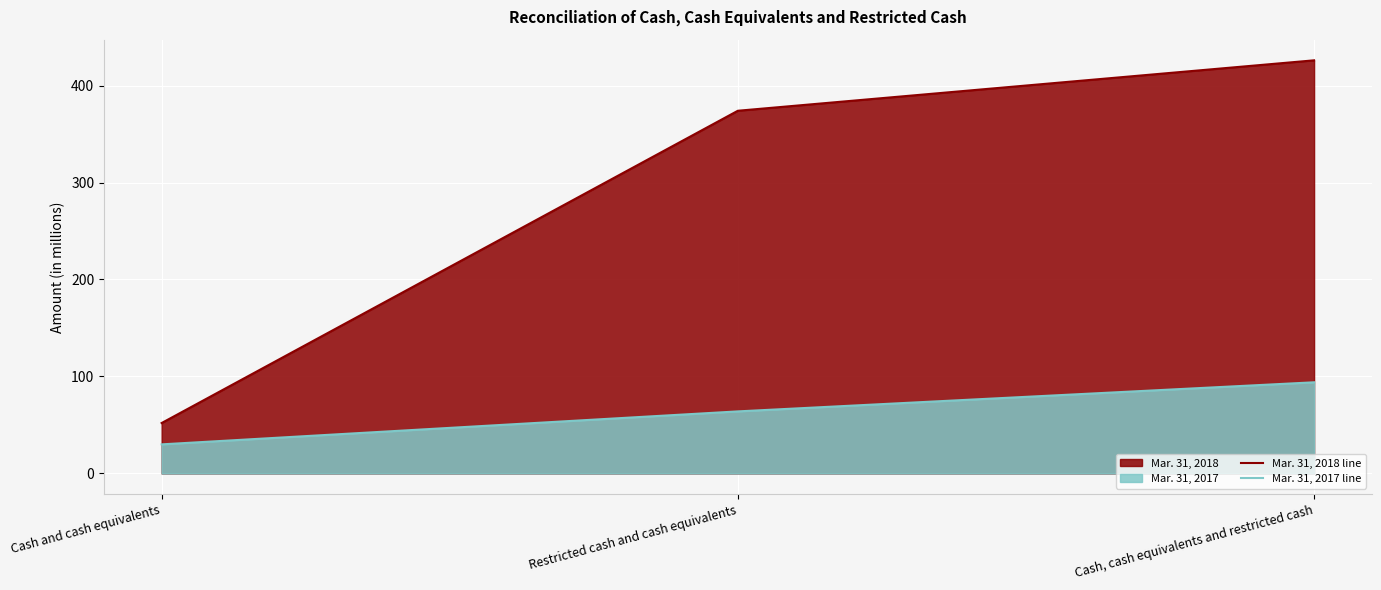

What is the sum of the Mar. 31, 2018 line values at Cash and cash equivalents and Restricted cash and cash equivalents?

426